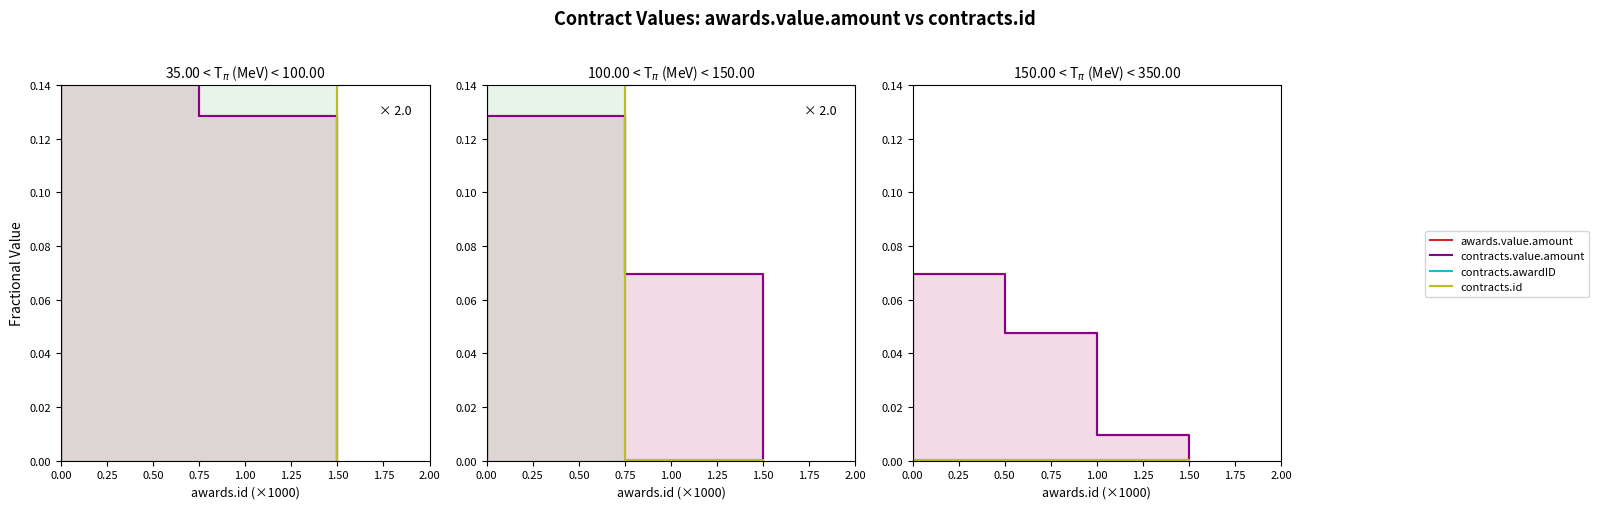

True or false: contracts.id and contracts.awardID cross at least once.

False